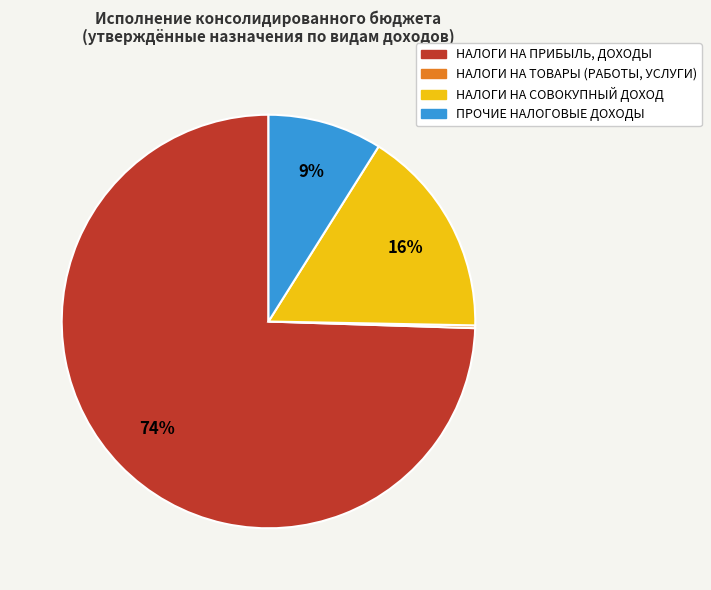

Between НАЛОГИ НА ПРИБЫЛЬ, ДОХОДЫ and ПРОЧИЕ НАЛОГОВЫЕ ДОХОДЫ, which is larger?

НАЛОГИ НА ПРИБЫЛЬ, ДОХОДЫ